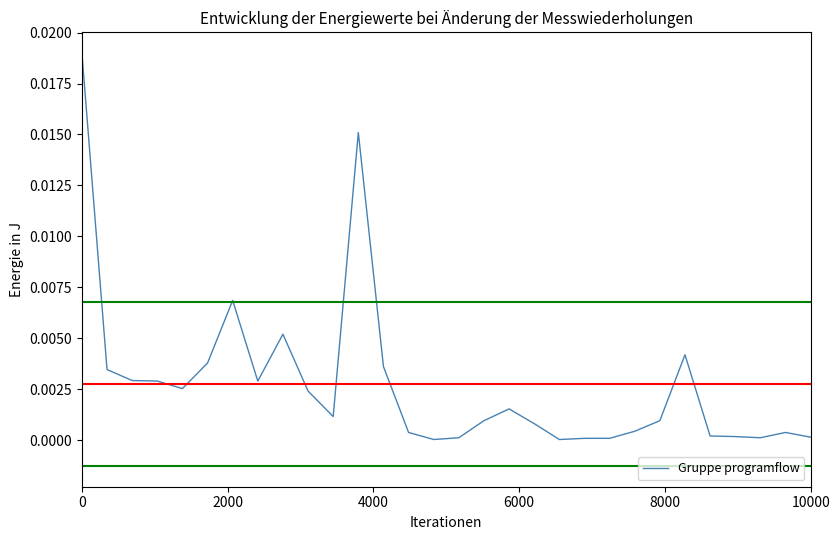

Does the chart display data point markers on the line(s)?

No